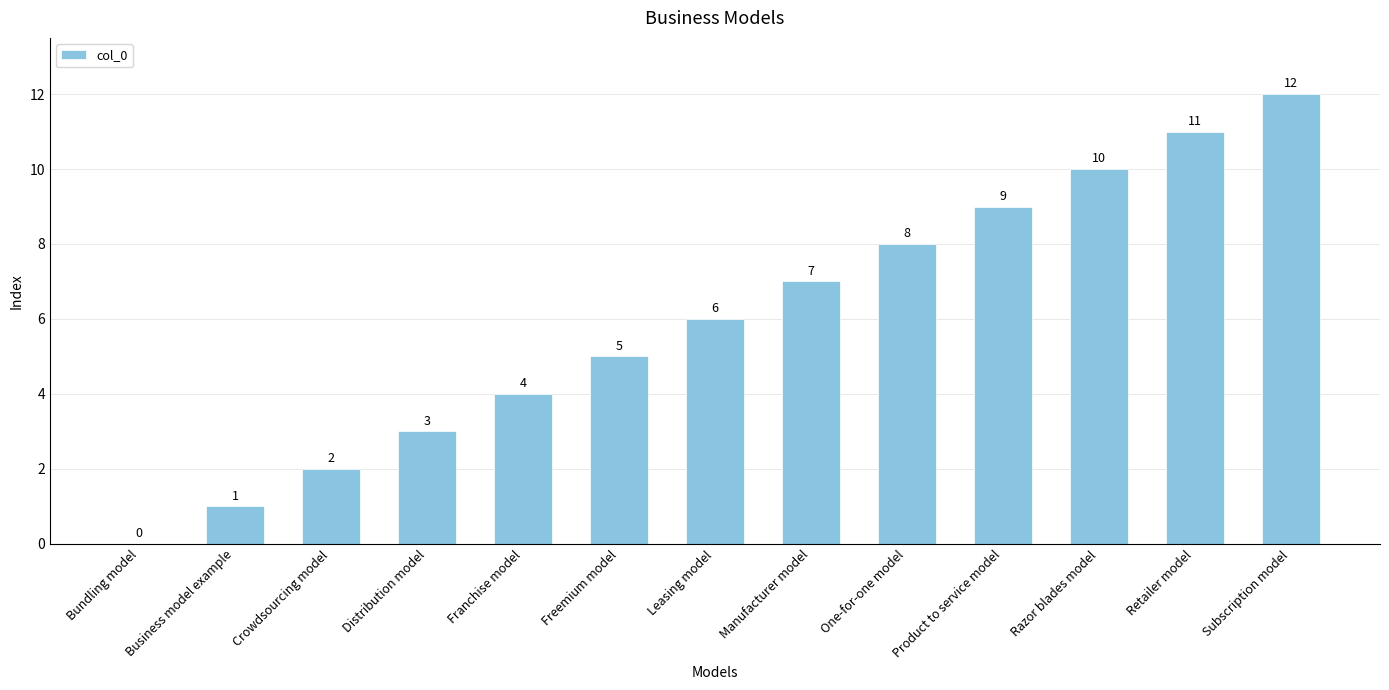

What is the greatest value displayed?

12